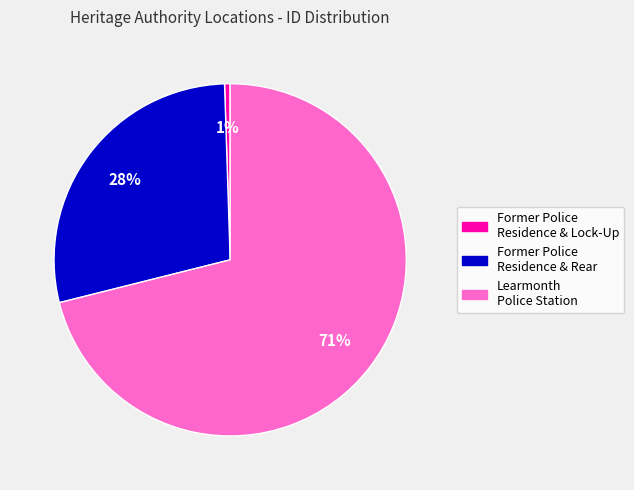

Is there any slice that represents more than half of the pie?

Yes